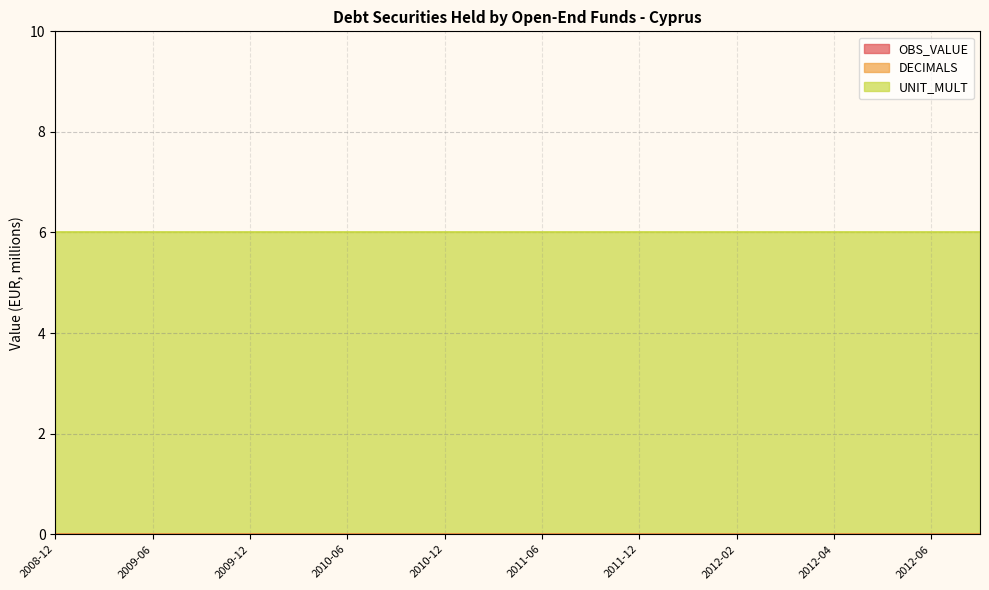

Is the value of UNIT_MULT at 2012-02 greater than the value of DECIMALS at 2009-06?

Yes